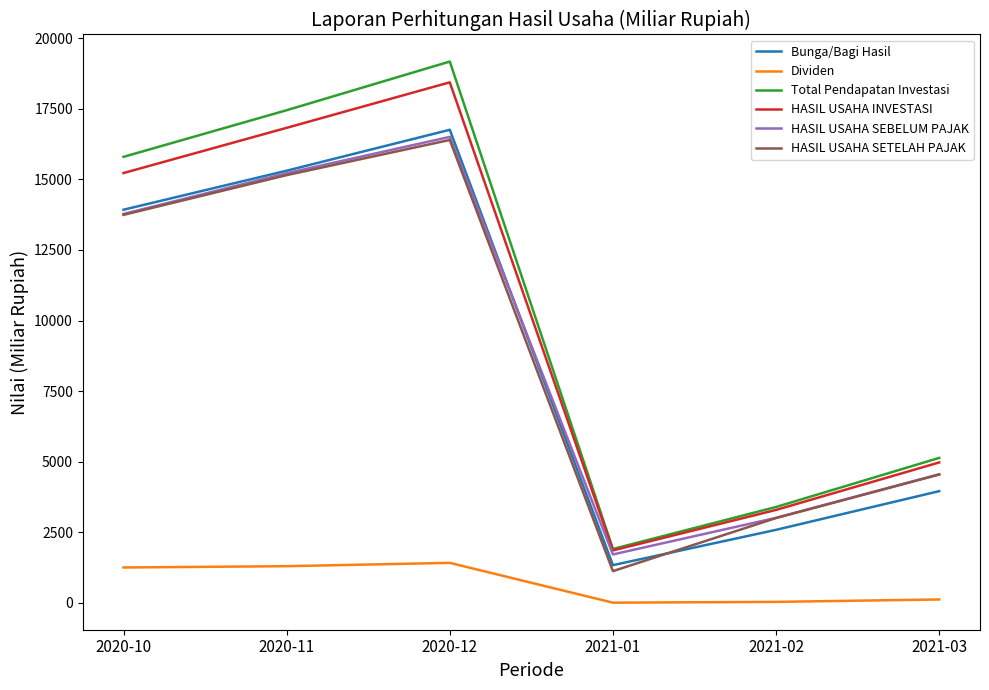

What is the difference between the highest and lowest values at 2020-12?

17759.5